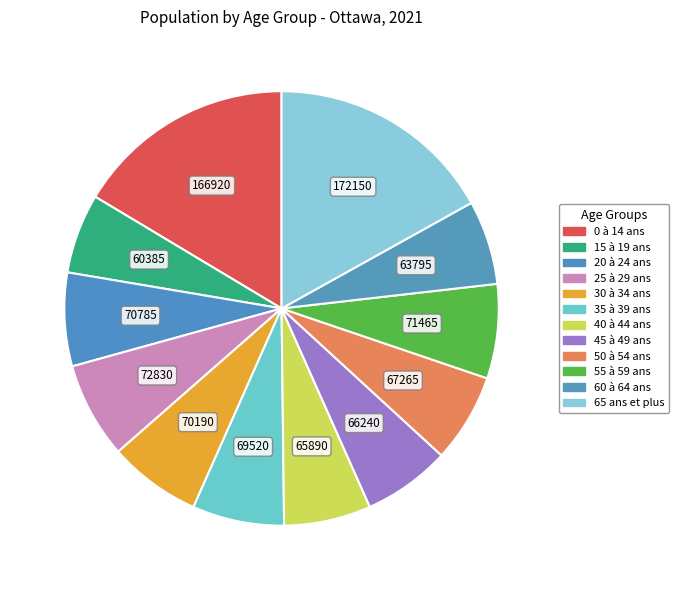

How many segments does this pie chart have?

12